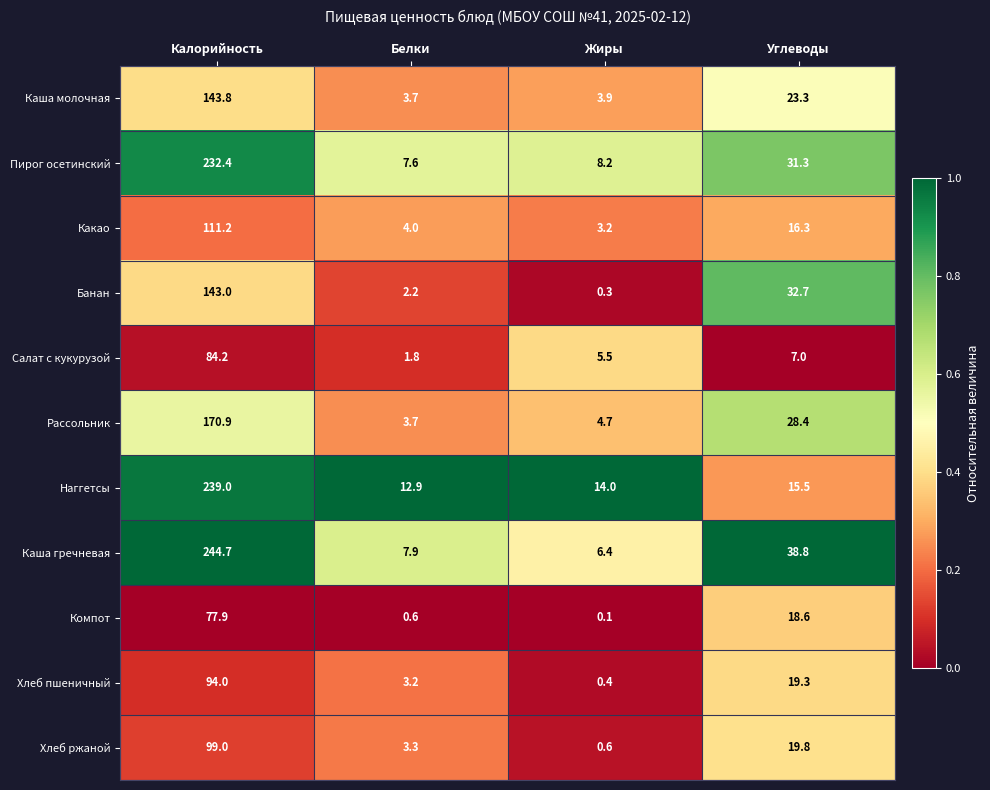

At which label does Каша молочная first exceed 23?

Калорийность